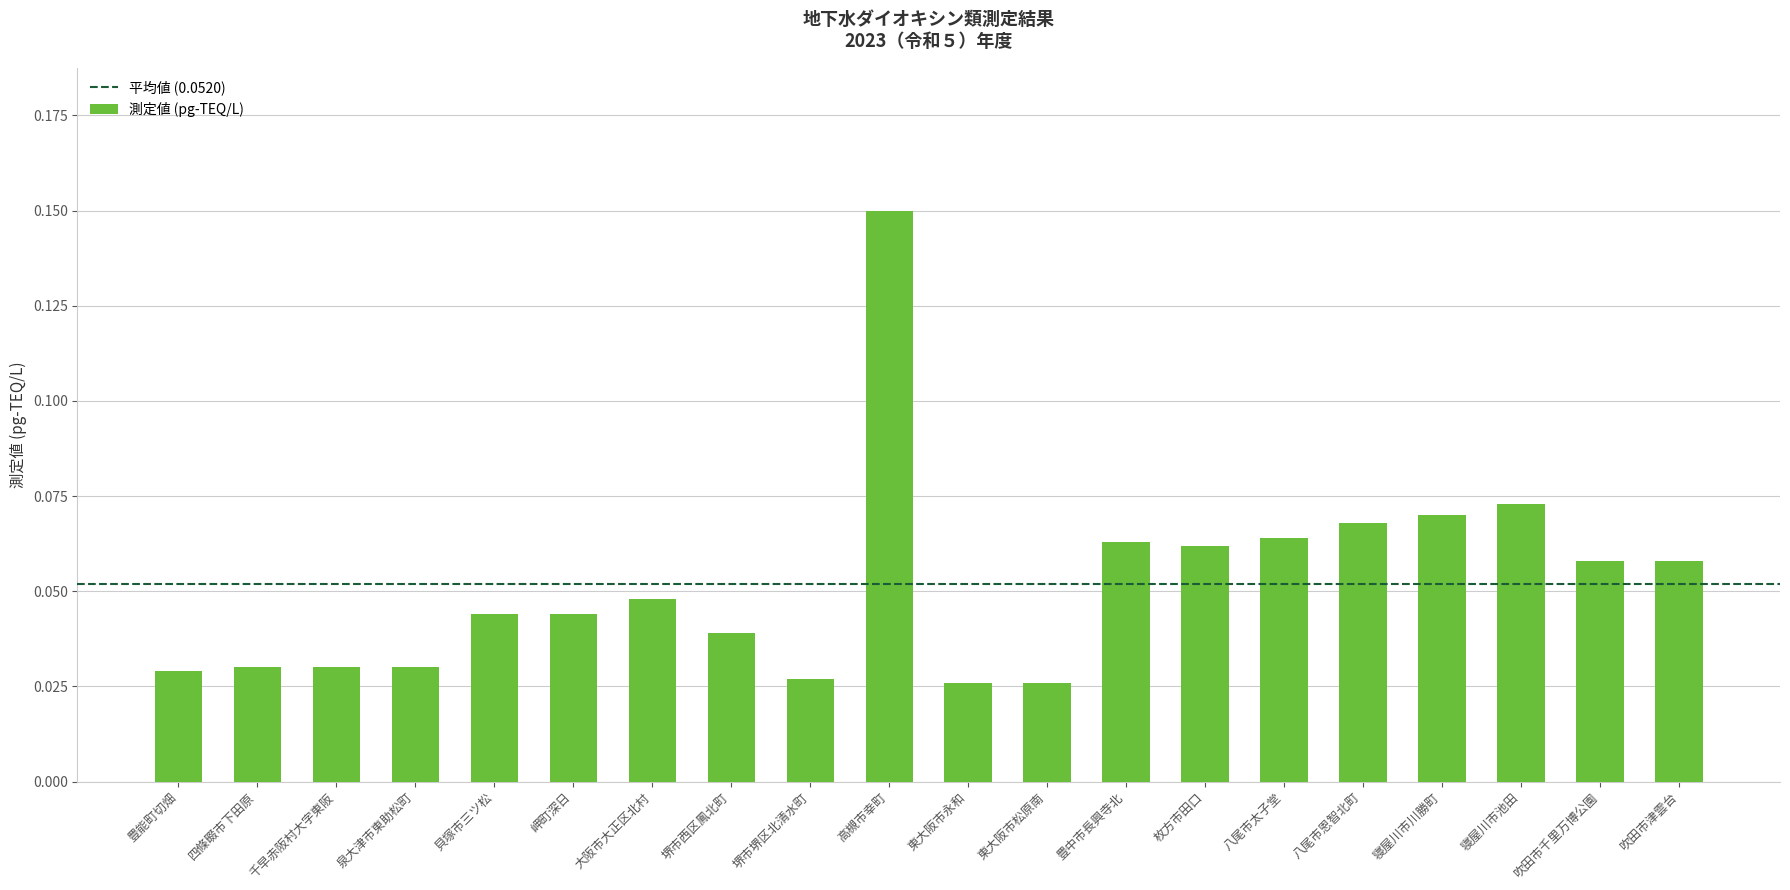

What position from the right is 枚方市田口?

7